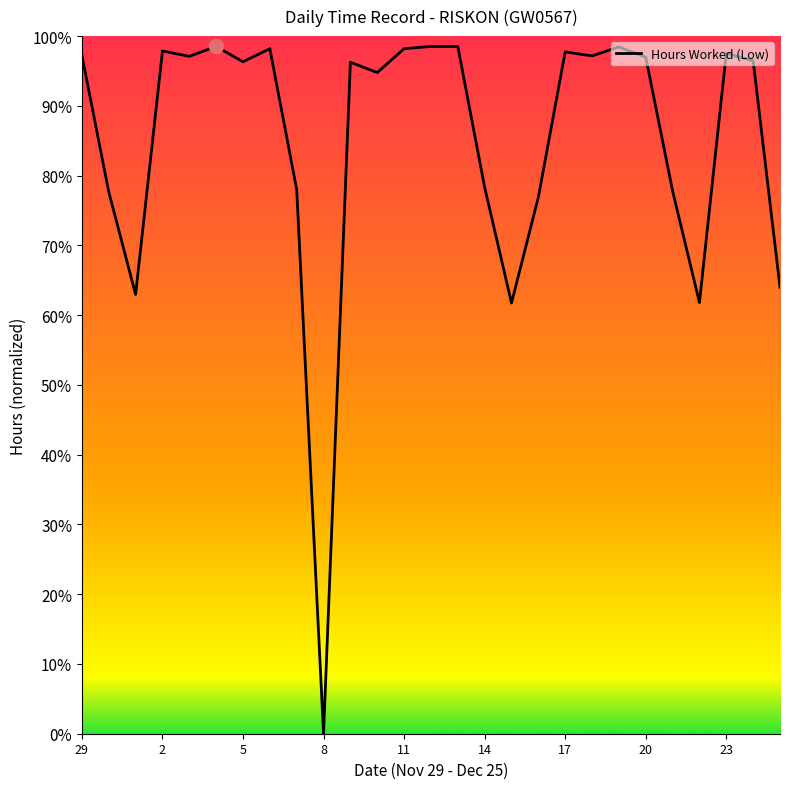

Does the chart have visible grid lines?

No